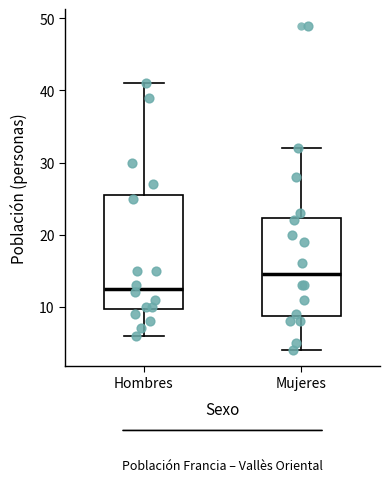

Reading left to right, transcribe this box plot: for each box, give where its median line is, the range the box spans, and where its two whiskers end, as read against the y-axis. The values are not printed on the chart, so give them approximately, as read against the axis.

Hombres: median 13, box 10 to 26, whiskers 6 to 41
Mujeres: median 15, box 9 to 22, whiskers 4 to 32